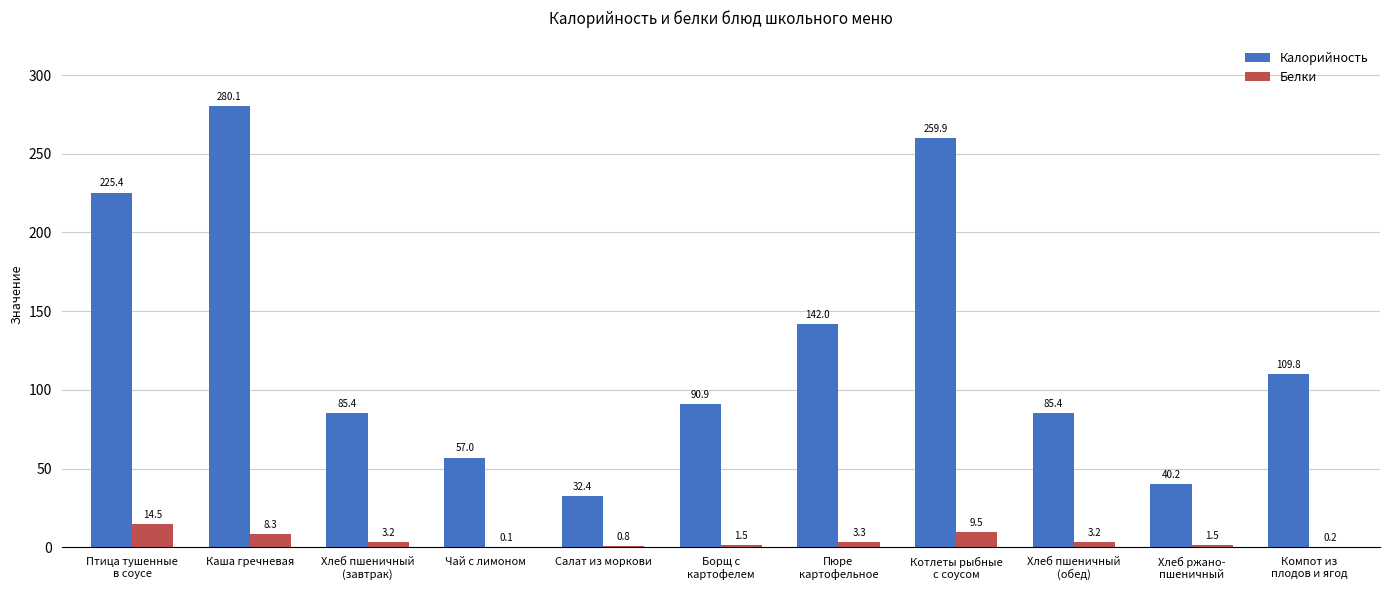

What is the maximum value shown in the chart?

280.1